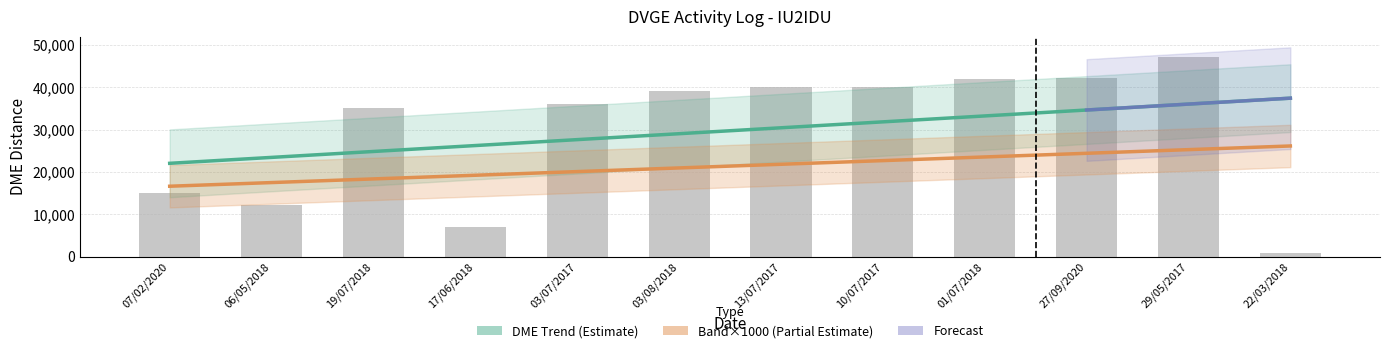

What is the difference between the maximum and minimum values?

46186